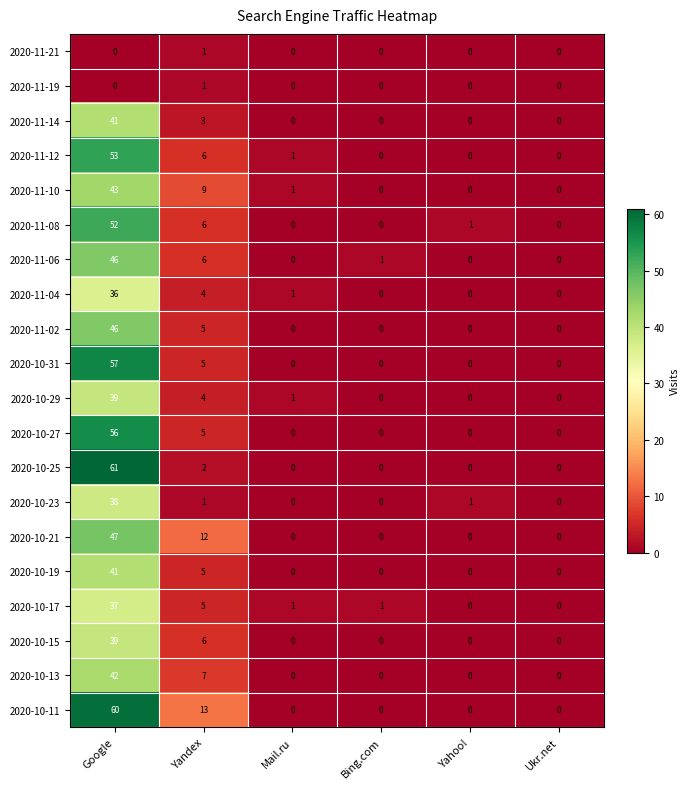

The value of 2020-10-25 at Bing.com is 32. True or false?

False